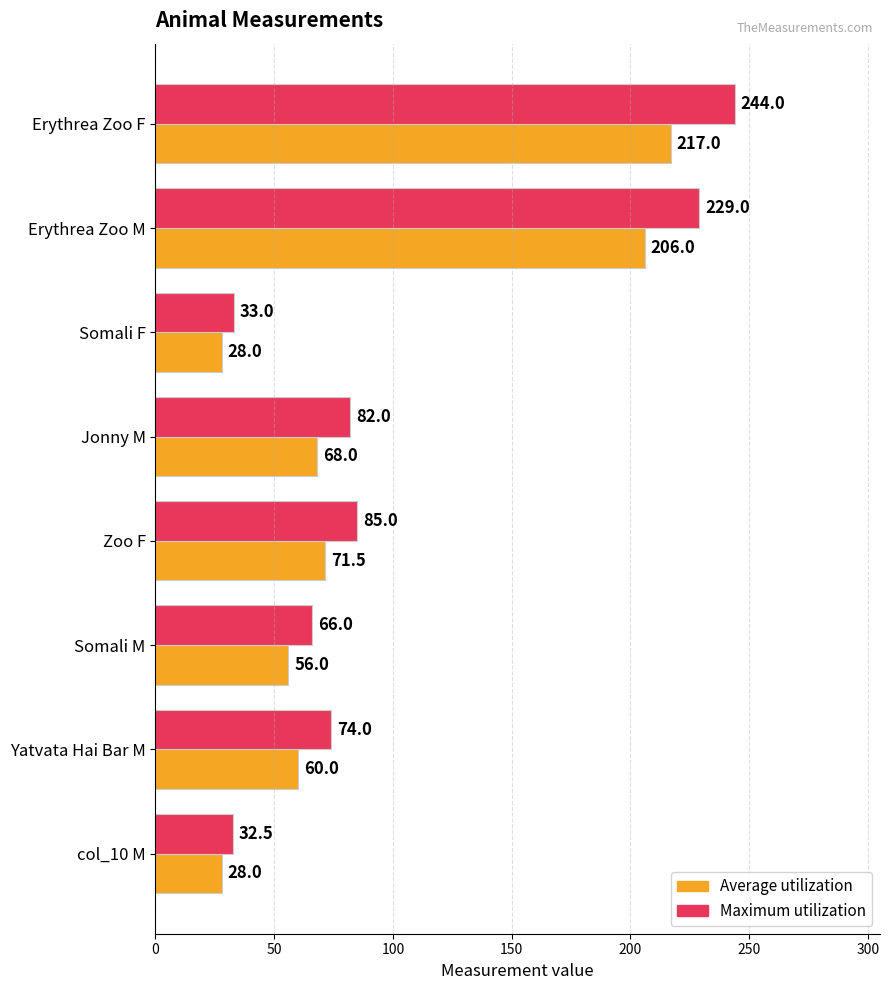

At which label is Average utilization closest to 122?

Zoo F